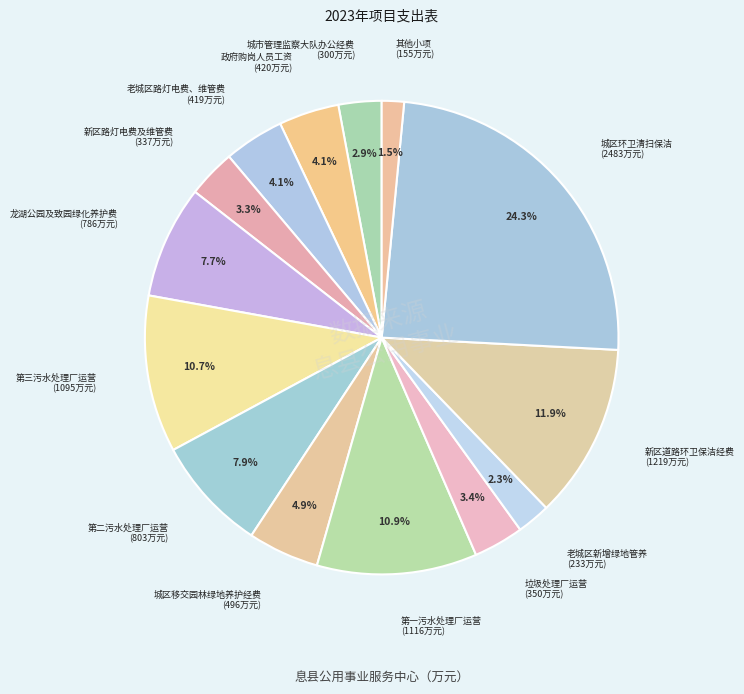

To the nearest percent, what is the difference between the largest and smallest slice percentages?

23%